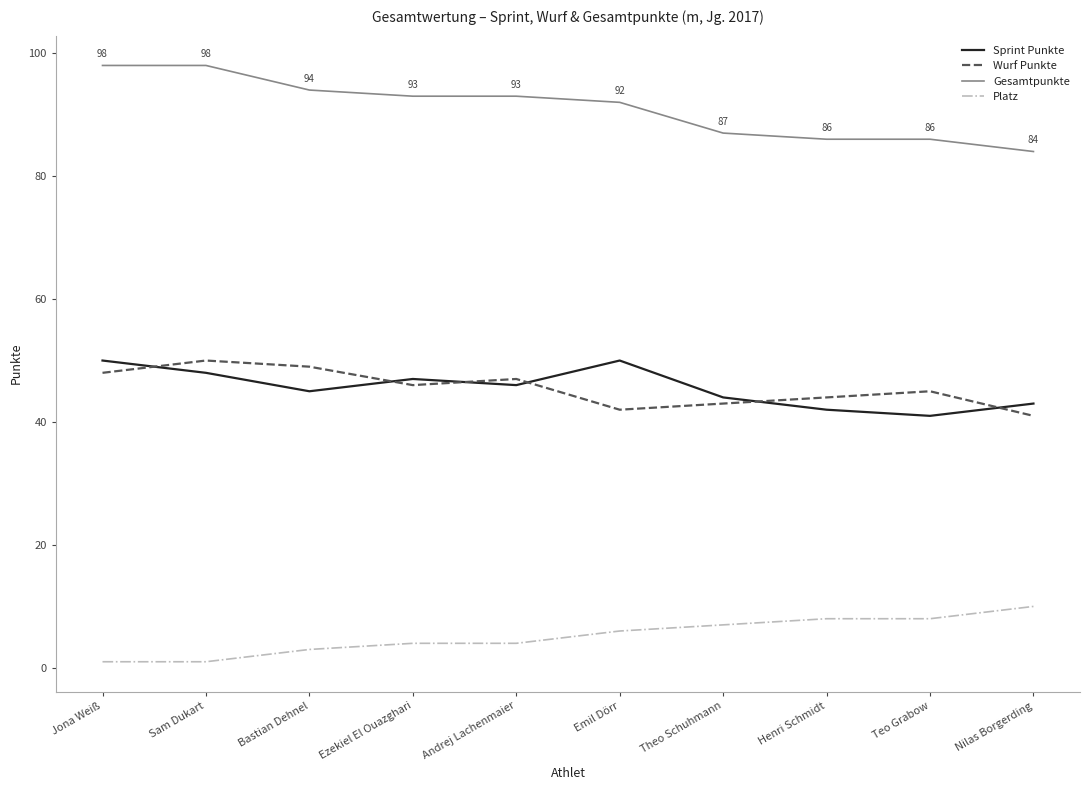

Does the chart have visible grid lines?

No